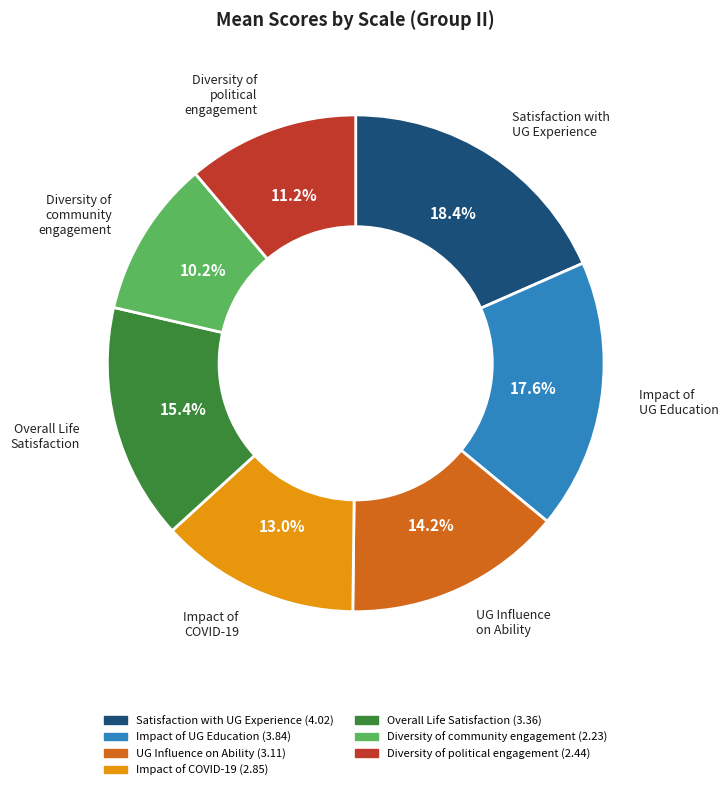

What portion of the pie excludes Satisfaction with UG Experience?

81.6%